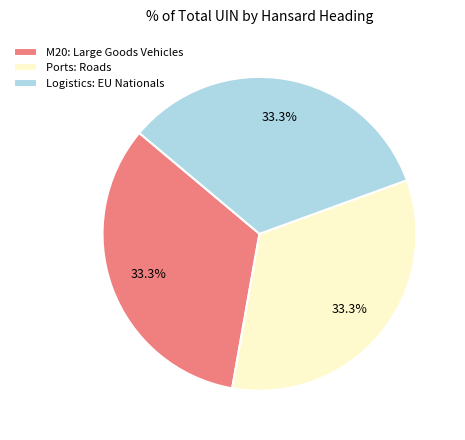

To the nearest percent, what portion does Ports: Roads represent?

33%